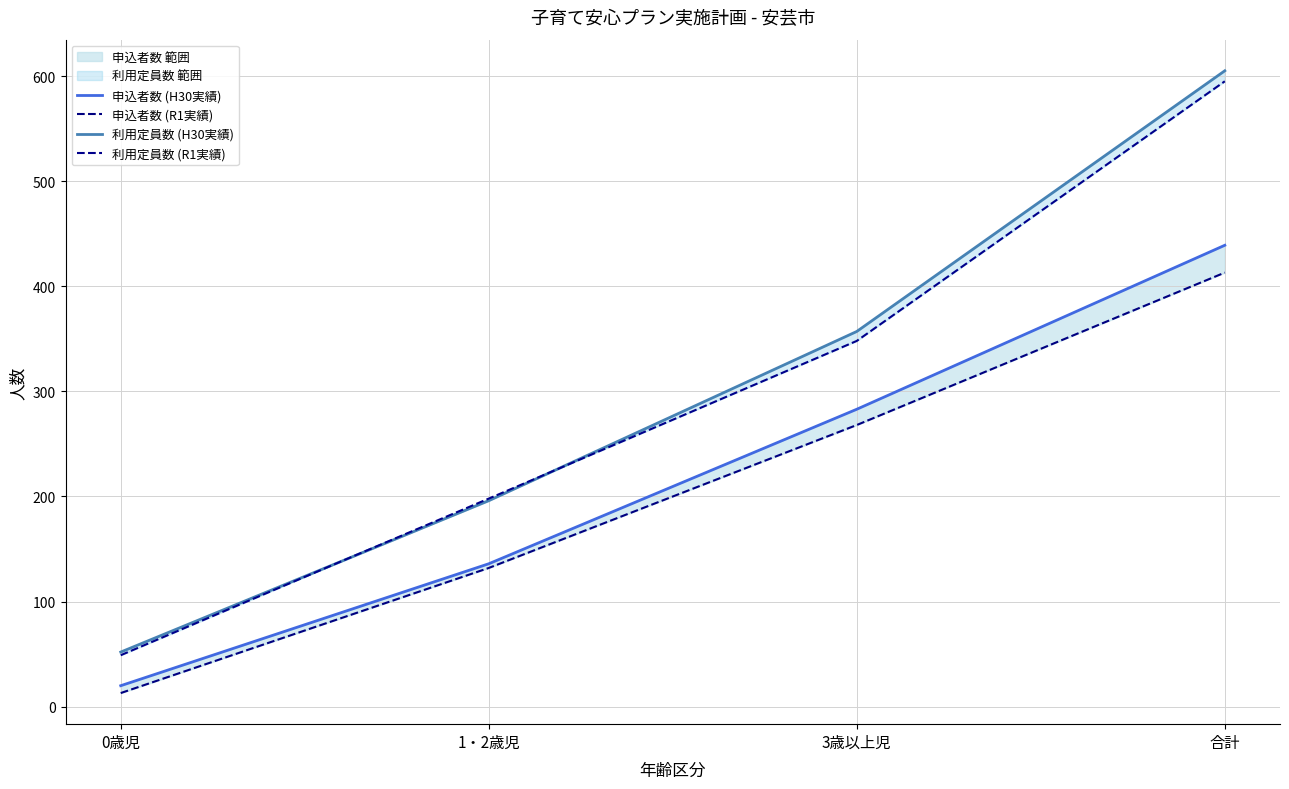

What is the difference between the second highest and second lowest values in the 申込者数 (H30実績) series?

147